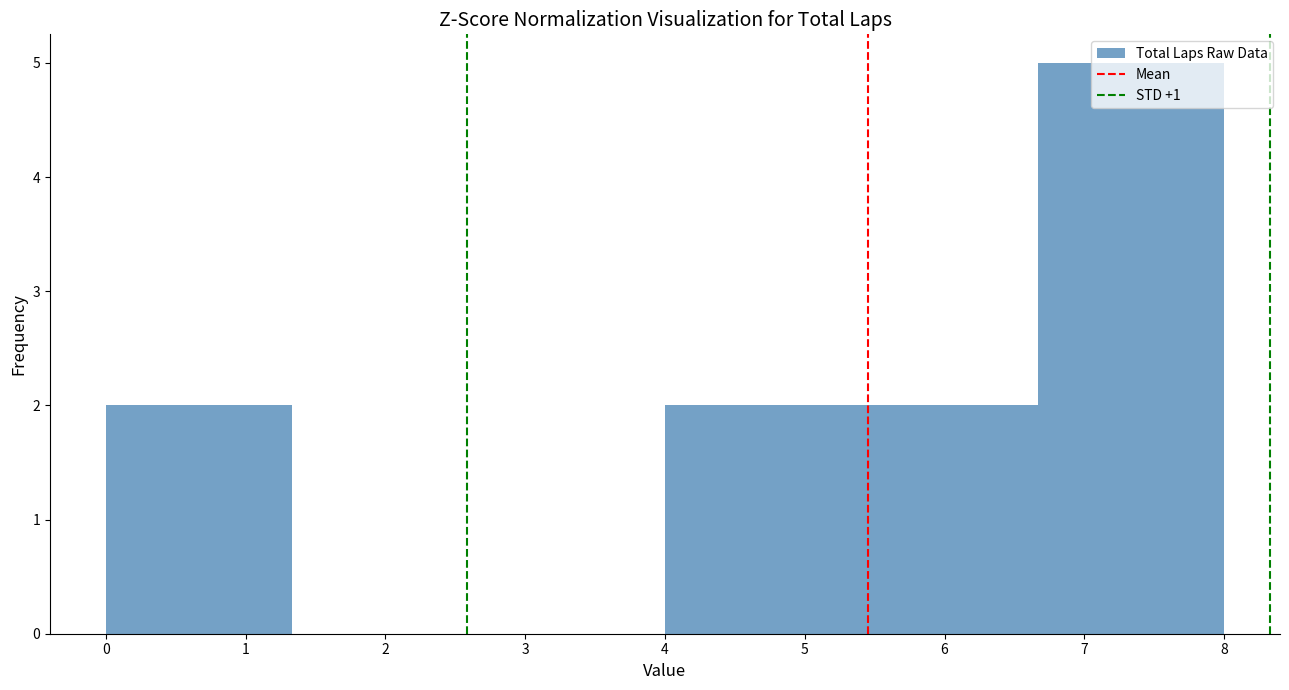

Reading left to right, transcribe this chart: for each bar, give the range it covers on the x-axis and its height. Neither the bar edges nor the heights are printed on the chart, so give them approximately, as read against the axes.

0.0 to 1.3: 2
1.3 to 2.7: 0
2.7 to 4.0: 0
4.0 to 5.3: 2
5.3 to 6.7: 2
6.7 to 8.0: 5